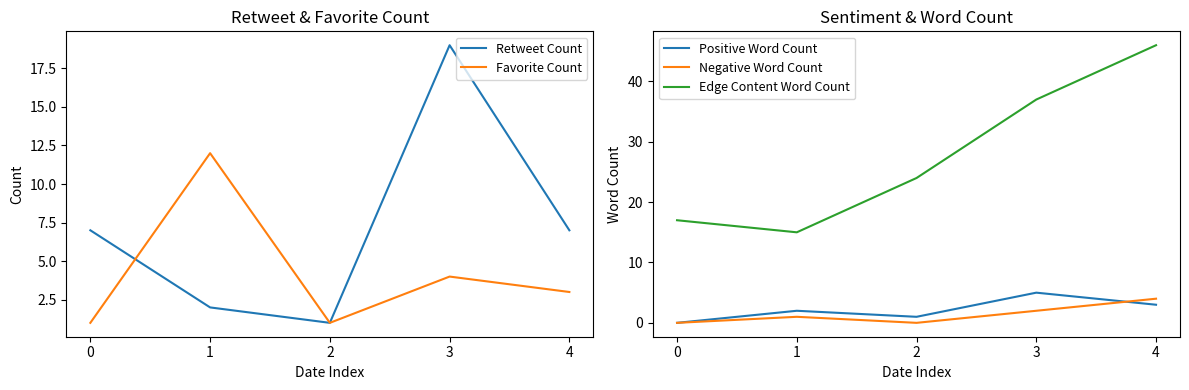

What is the difference between the highest and lowest values at 1?

14